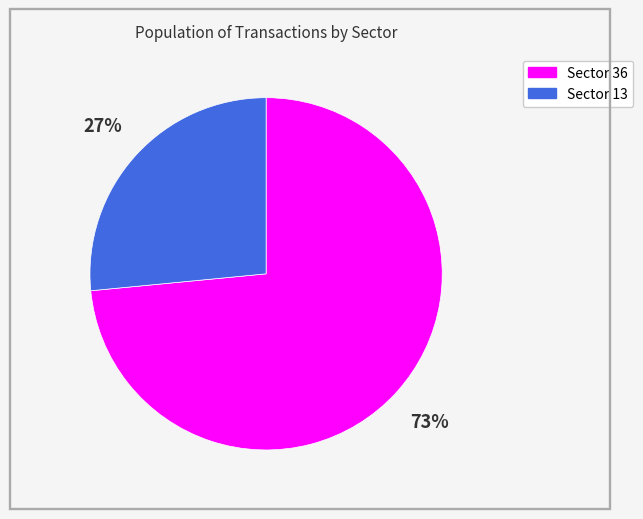

To the nearest percent, what is the average slice percentage?

50%